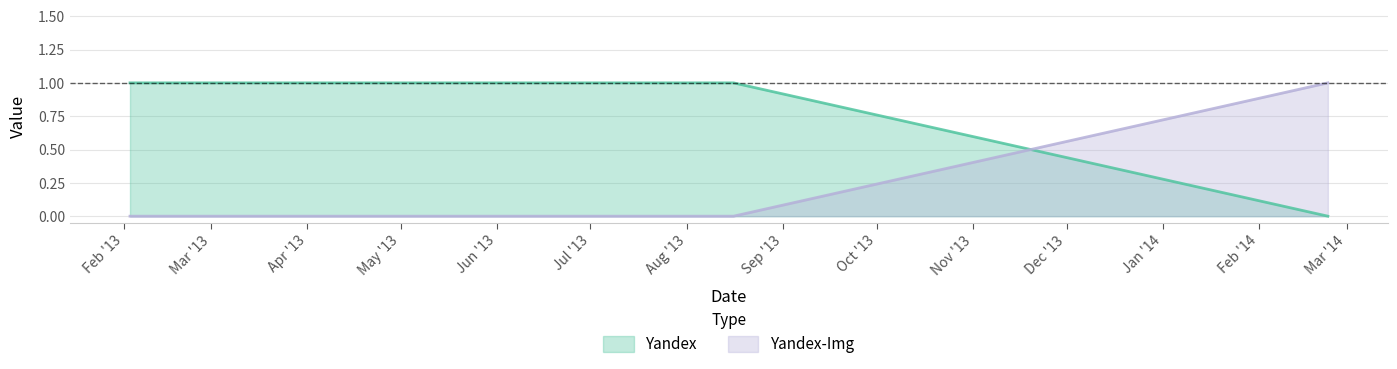

After their last crossing, which series has the higher values: Yandex or Yandex-Img?

Yandex-Img